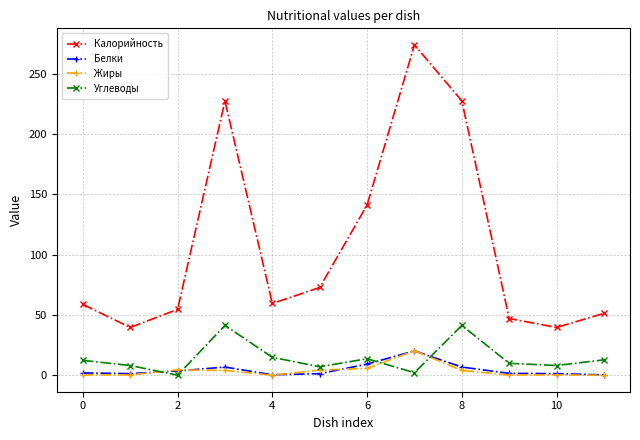

At how many categories does at least one series exceed 207?

3